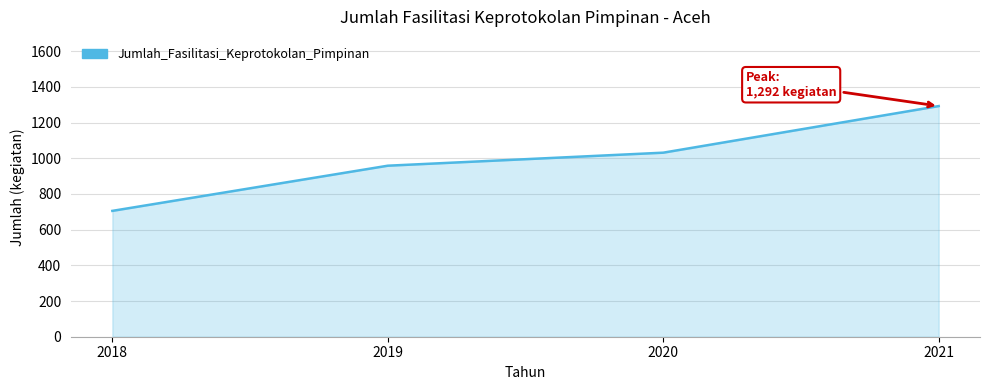

Reading left to right, what are all the values shown in this chart?

705	958	1031	1292